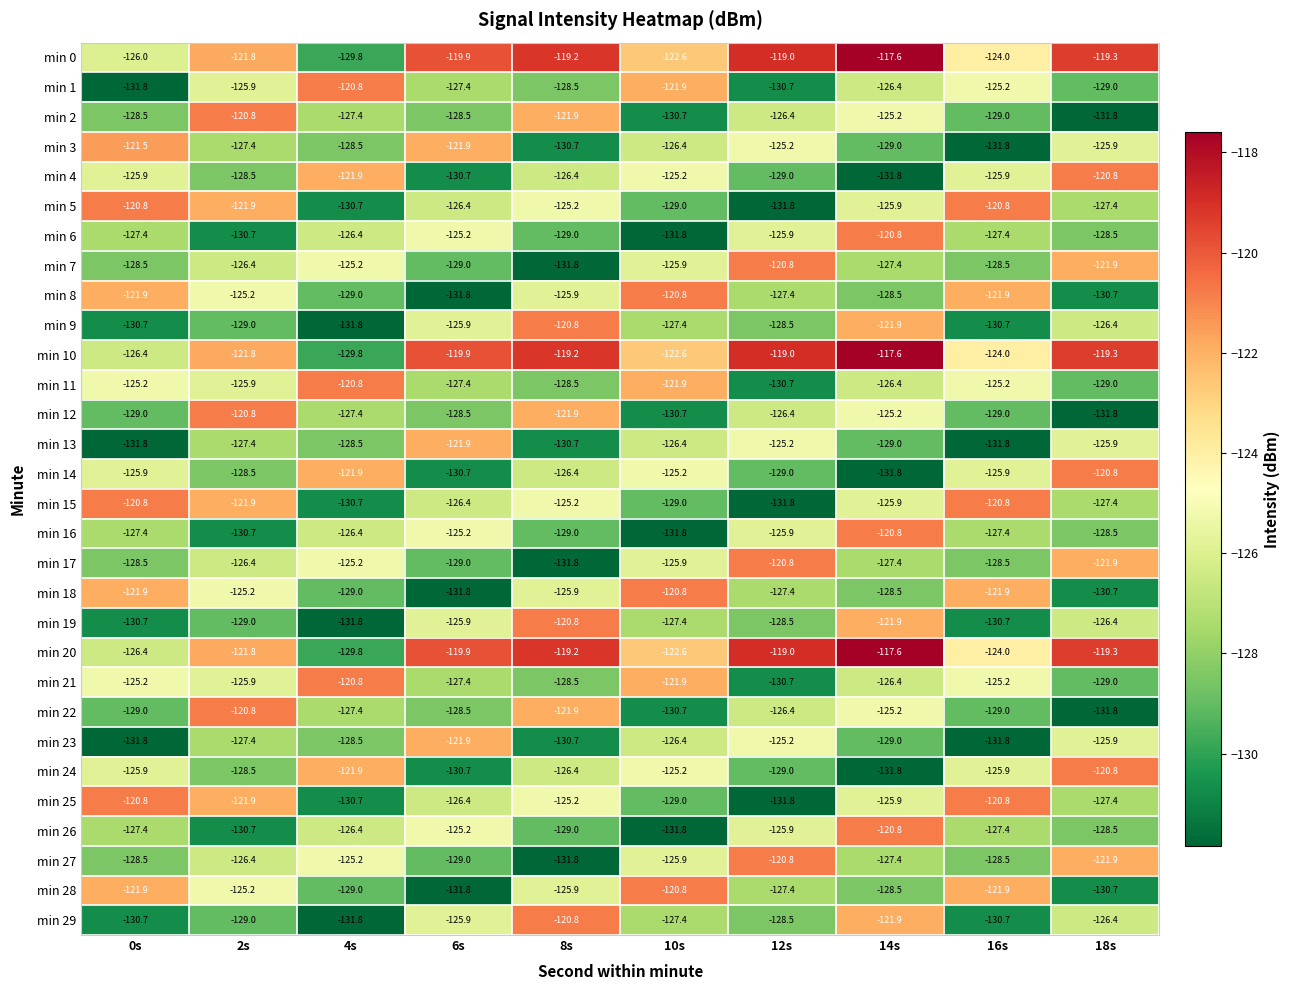

What is the spread (max minus min) of values at 8s?

12.6